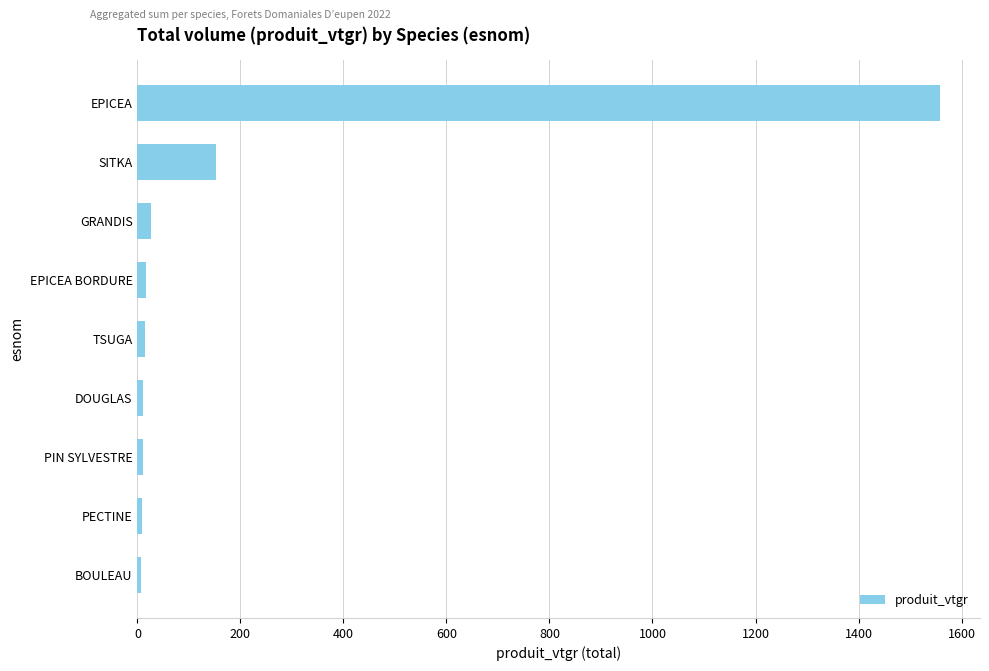

What is the sum of all values?

1806.7